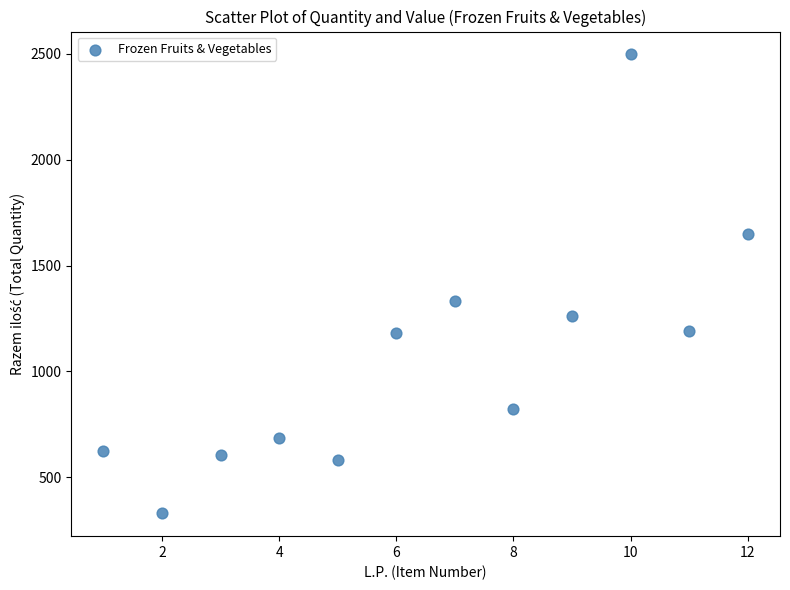

What is the average Y value?

1064